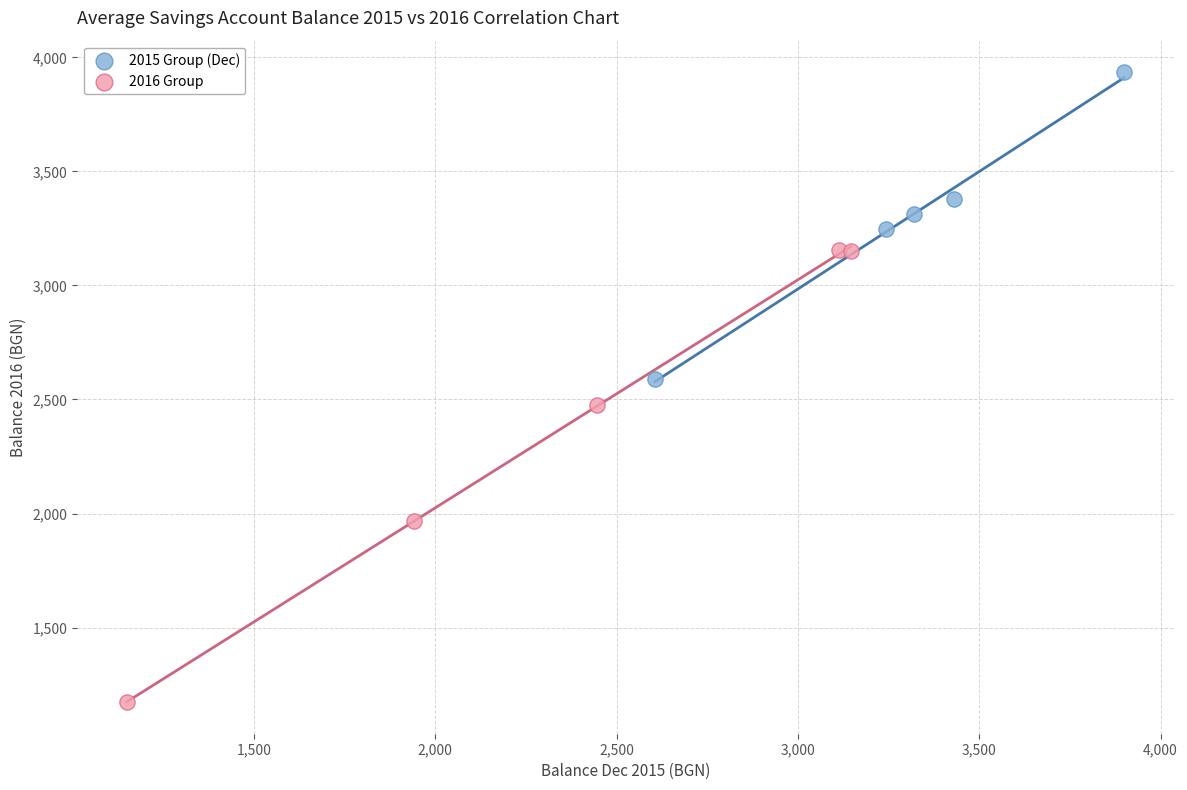

Which series contains the highest Y value?

2015 Group (Dec)